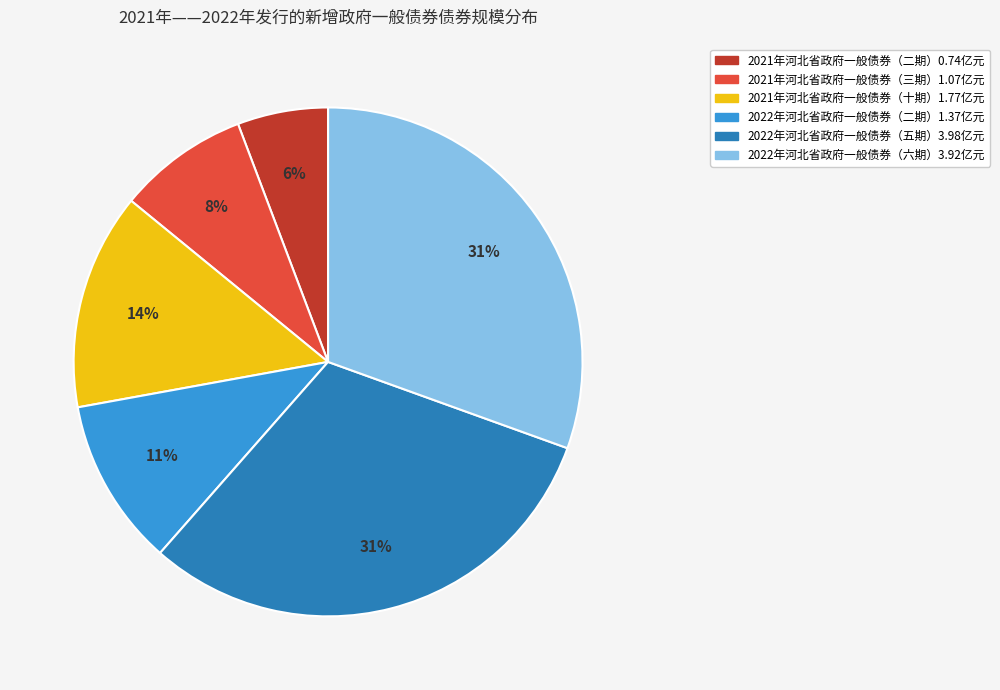

To the nearest percent, what is the average slice percentage?

17%